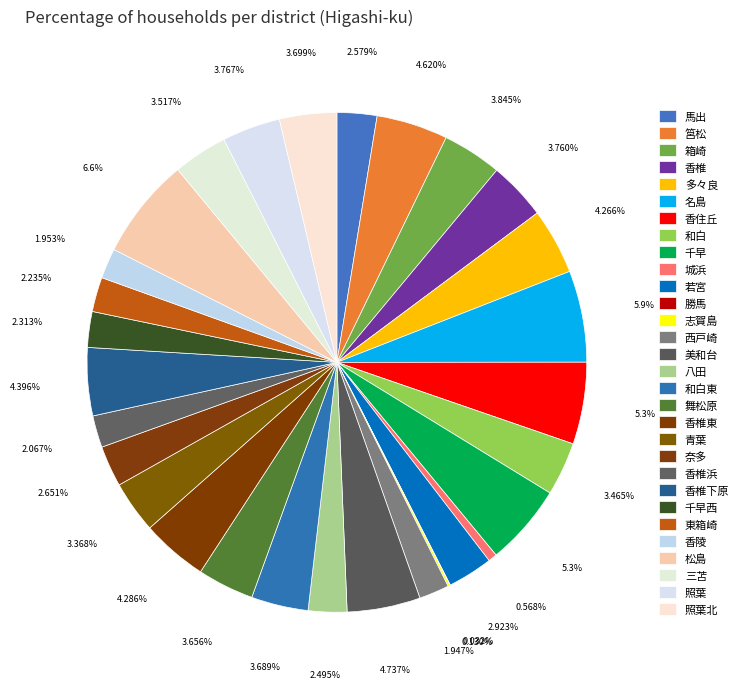

To the nearest percent, what portion does 城浜 represent?

1%